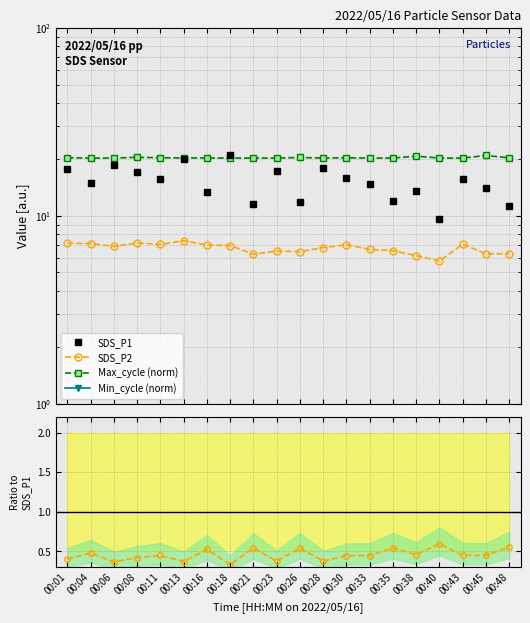

Does the chart display data point markers on the line(s)?

Yes